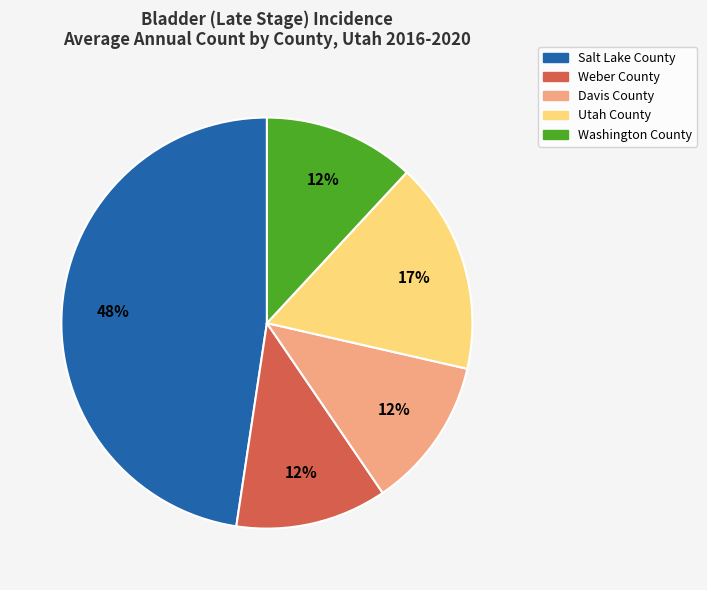

Count the number of slices in the pie.

5